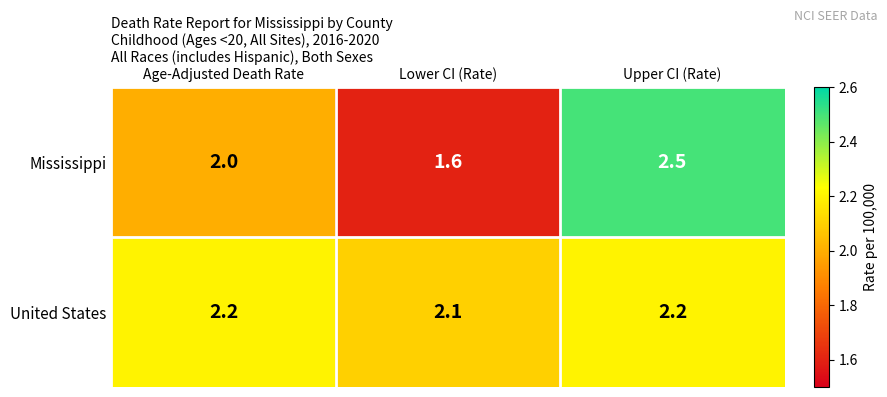

List the series in order of their overall mean, highest first.

United States, Mississippi